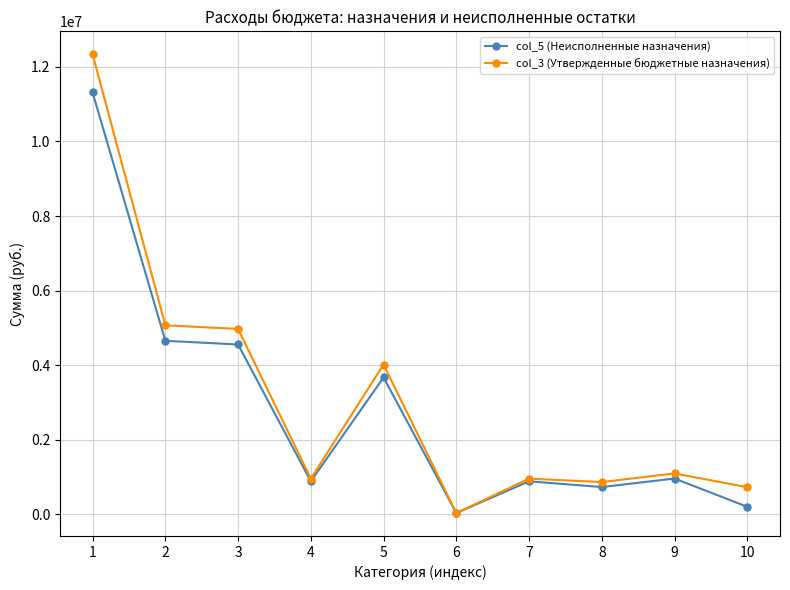

List the series in order of their peak value, highest first.

col_3 (Утвержденные бюджетные назначения), col_5 (Неисполненные назначения)